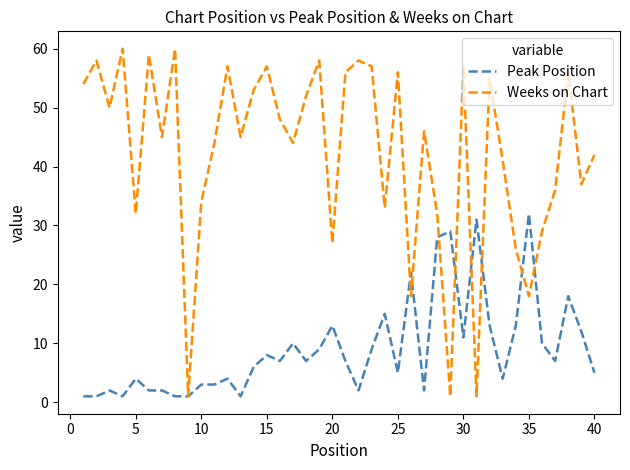

List the series in order of their overall mean, lowest first.

Peak Position, Weeks on Chart